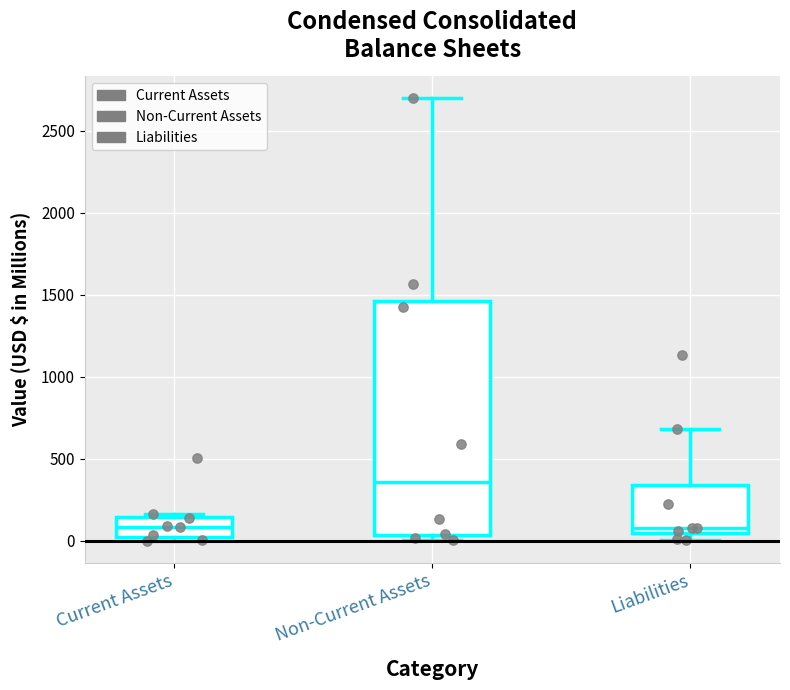

Where is the upper edge of the box for Current Assets on the y-axis? The values are not printed on the chart, so give them approximately, as read against the axis.

150